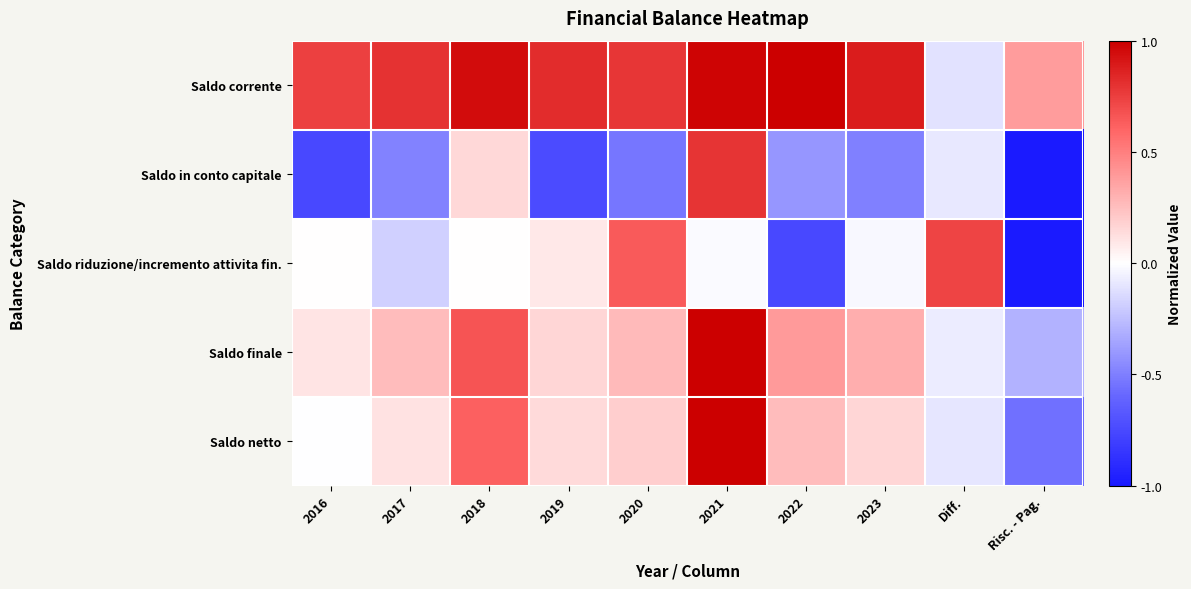

Reading right to left, list all the values displayed in this chart.

Saldo corrente: Risc. - Pag.=0.4	Diff.=-0.1	2023=0.9	2022=1.0	2021=1.0	2020=0.8	2019=0.8	2018=0.9	2017=0.8	2016=0.7
Saldo in conto capitale: Risc. - Pag.=-1.0	Diff.=-0.1	2023=-0.5	2022=-0.4	2021=0.8	2020=-0.5	2019=-0.7	2018=0.2	2017=-0.5	2016=-0.8
Saldo riduzione/incremento attivita fin.: Risc. - Pag.=-1.0	Diff.=0.7	2023=-0.0	2022=-0.8	2021=-0.0	2020=0.6	2019=0.1	2018=0.0	2017=-0.2	2016=0.0
Saldo finale: Risc. - Pag.=-0.3	Diff.=-0.1	2023=0.3	2022=0.4	2021=1.0	2020=0.3	2019=0.2	2018=0.7	2017=0.3	2016=0.1
Saldo netto: Risc. - Pag.=-0.6	Diff.=-0.1	2023=0.2	2022=0.3	2021=1.0	2020=0.2	2019=0.1	2018=0.6	2017=0.1	2016=-0.0